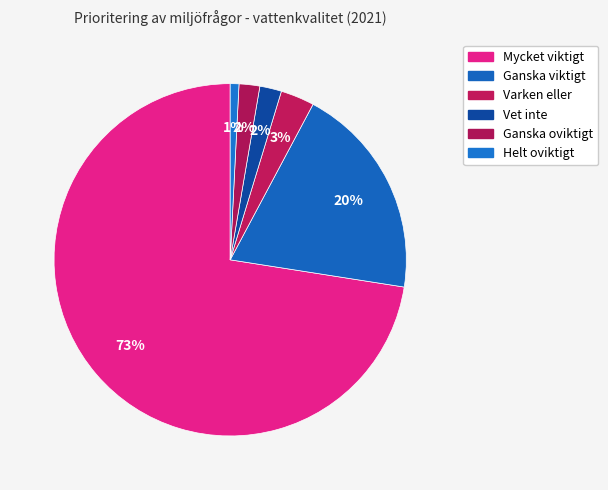

Is there any slice that represents more than half of the pie?

Yes